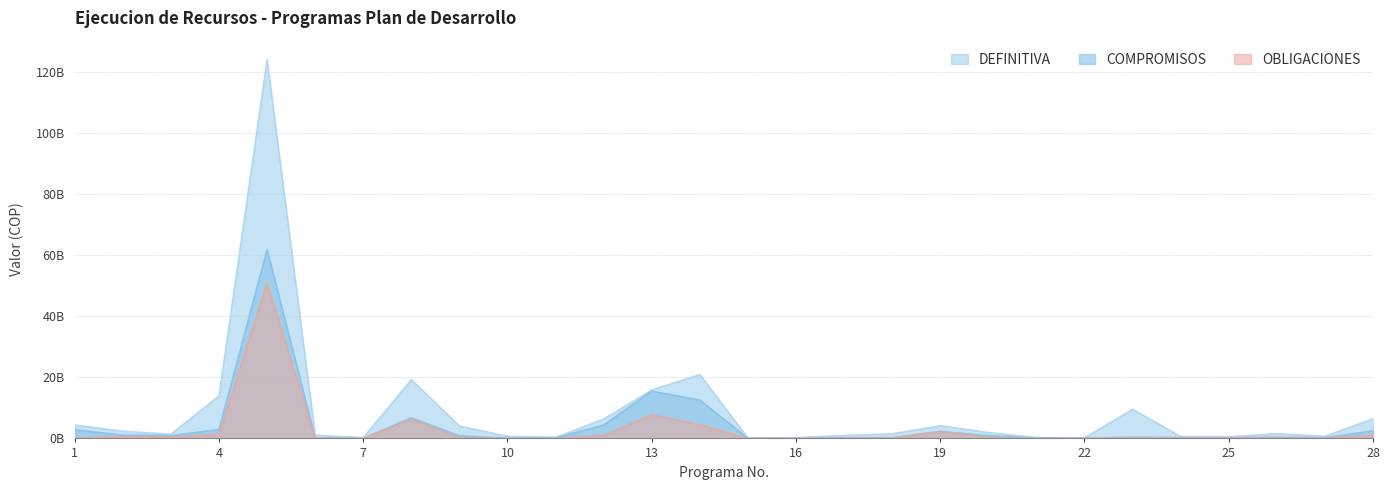

What is the difference between the highest and lowest values at 23?

9322127811.0